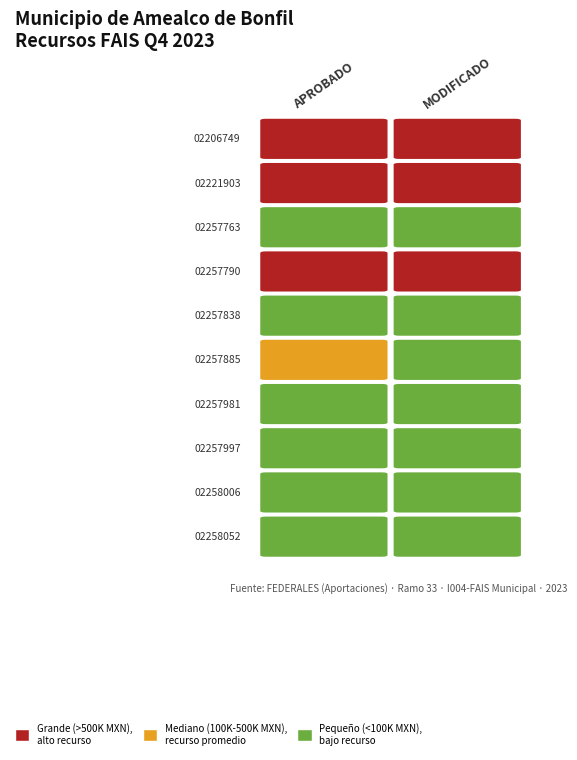

What is the average value of the QUE230102206749 series?

796695.3